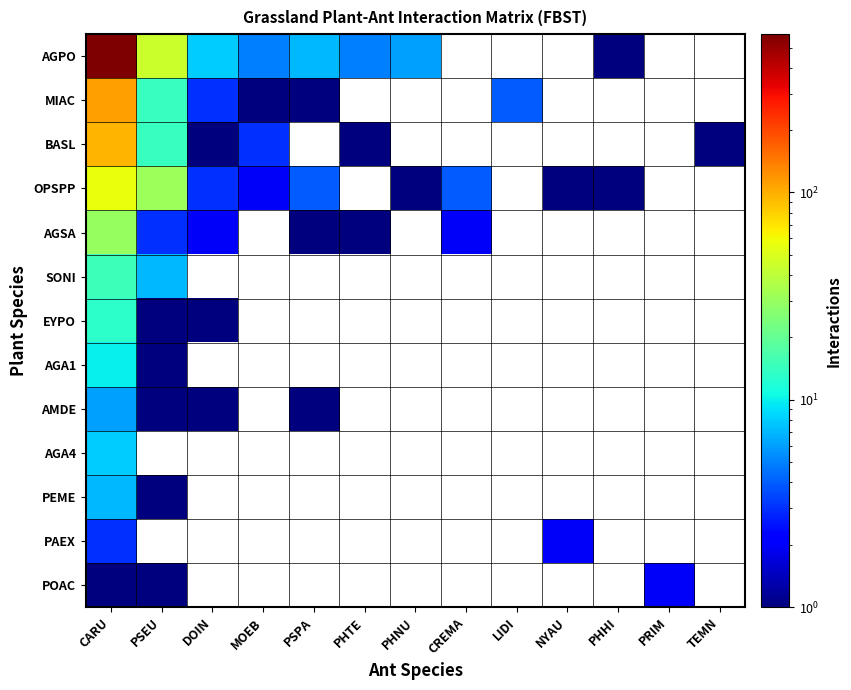

At how many categories does at least one series exceed 534?

1